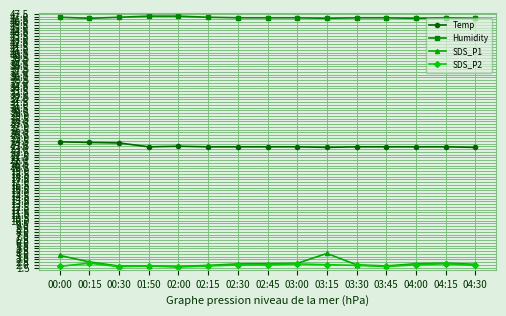

True or false: SDS_P1 and Humidity cross at least once.

False